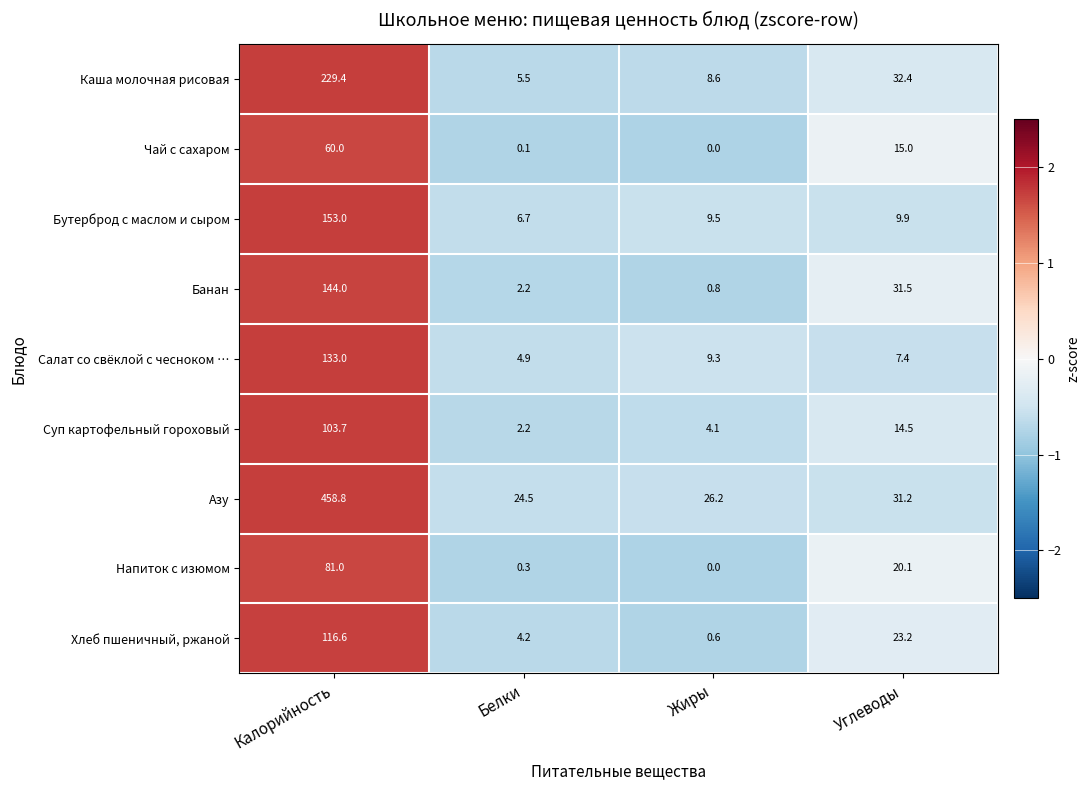

Is it true that Бутерброд с маслом и сыром equals 9.5 at Жиры?

True